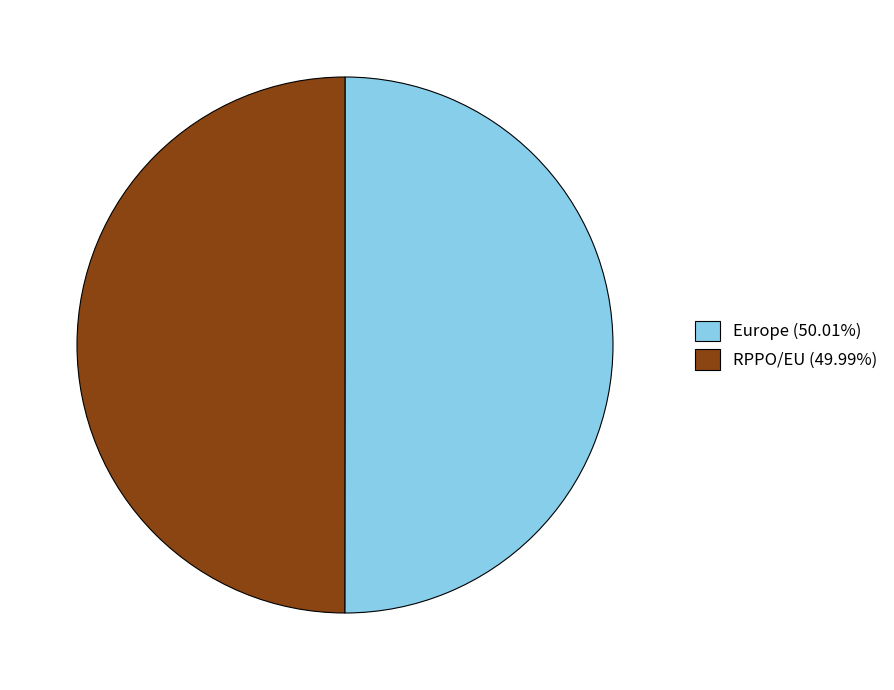

Do RPPO/EU (49.99%) and Europe (50.01%) together represent more than half of the pie?

Yes